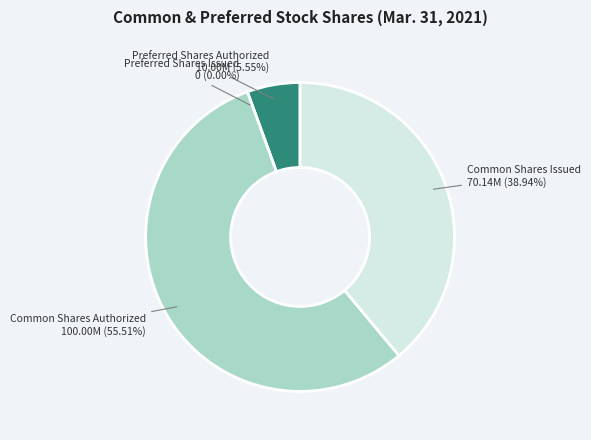

To the nearest percent, what portion does Common Shares Authorized represent?

56%